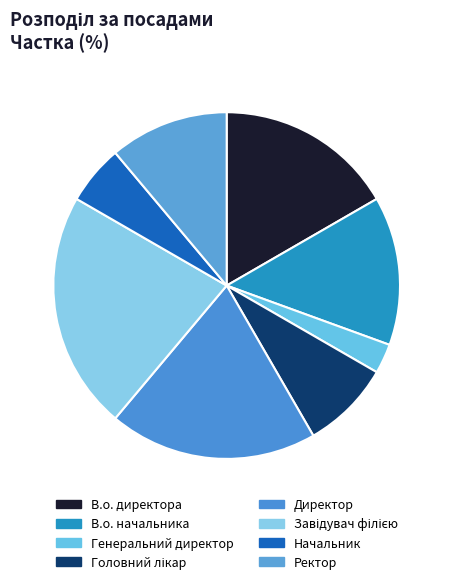

How many slices are in this pie chart?

8